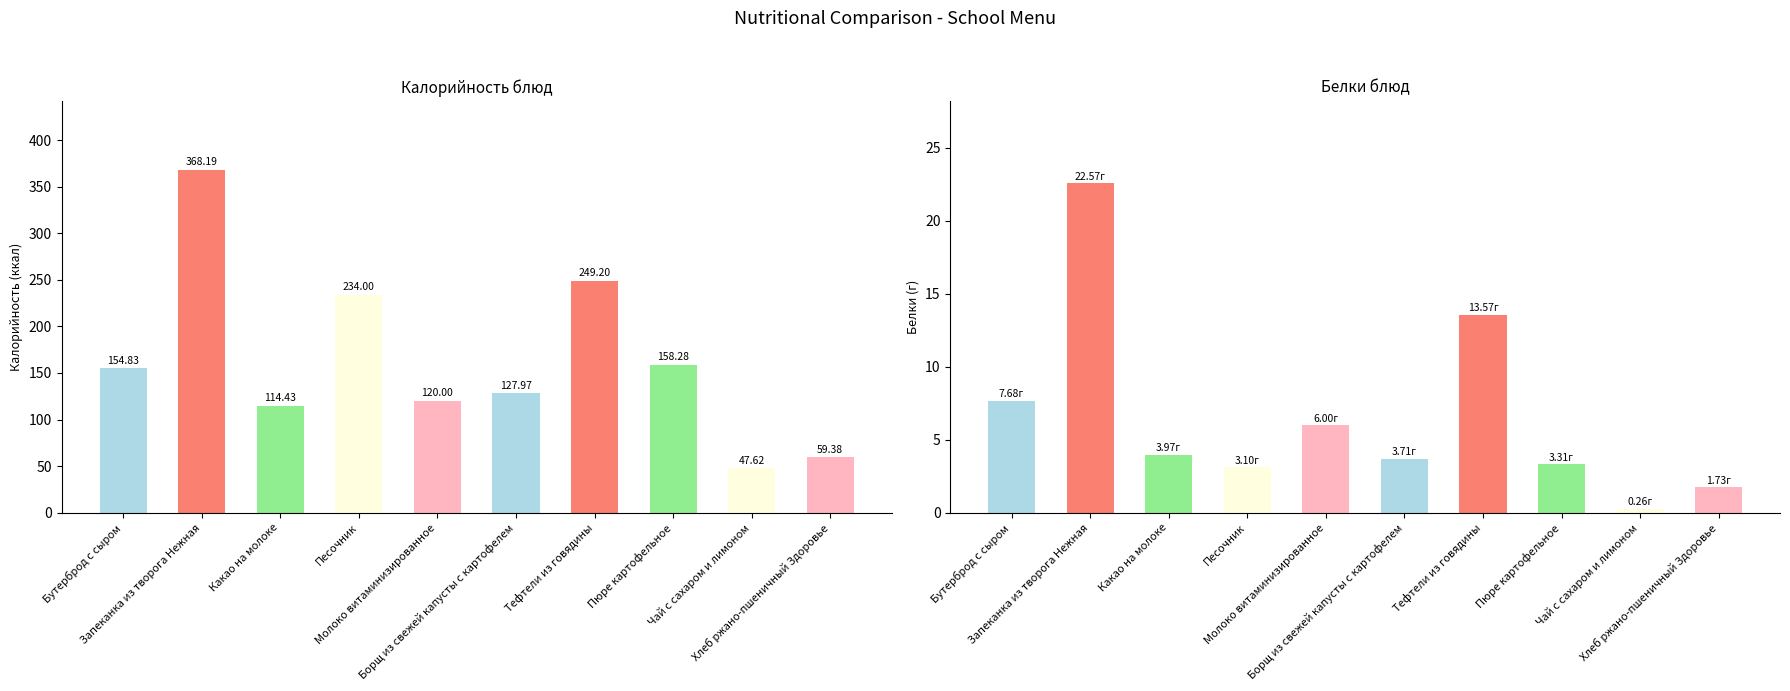

What is the average value of the Белки series?

6.6